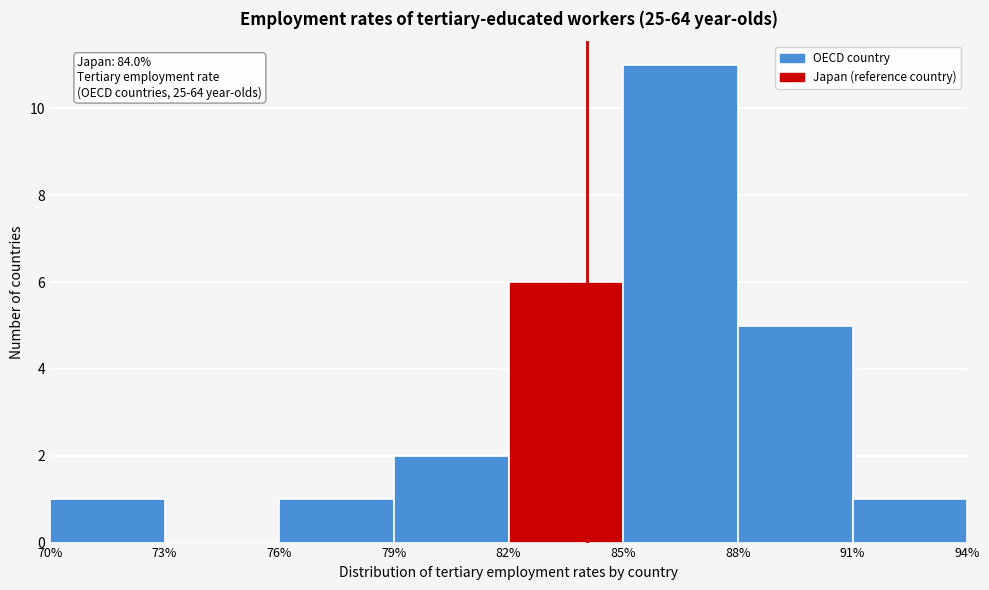

Over which range of the x-axis is the bar tallest?

85% to 88%